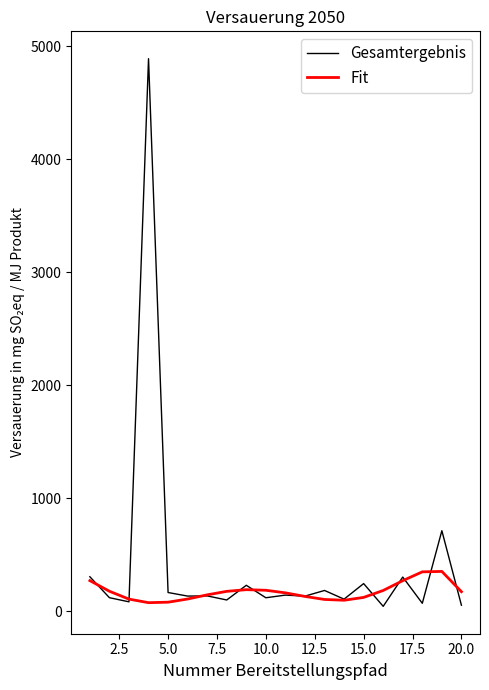

Which series has the largest total across all categories?

Gesamtergebnis